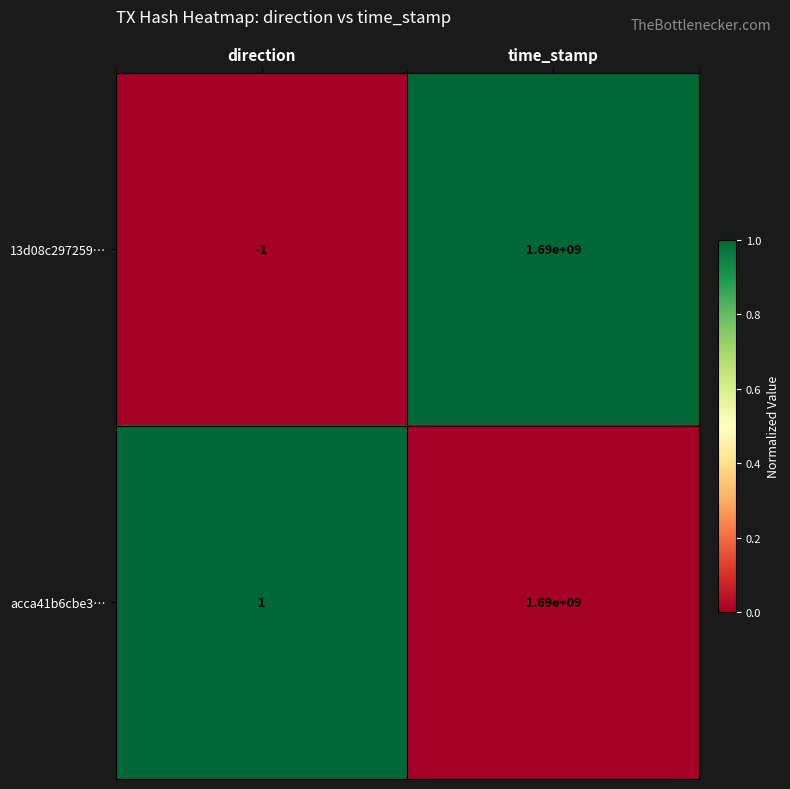

How many positive values does the 13d08c297259… series have?

1